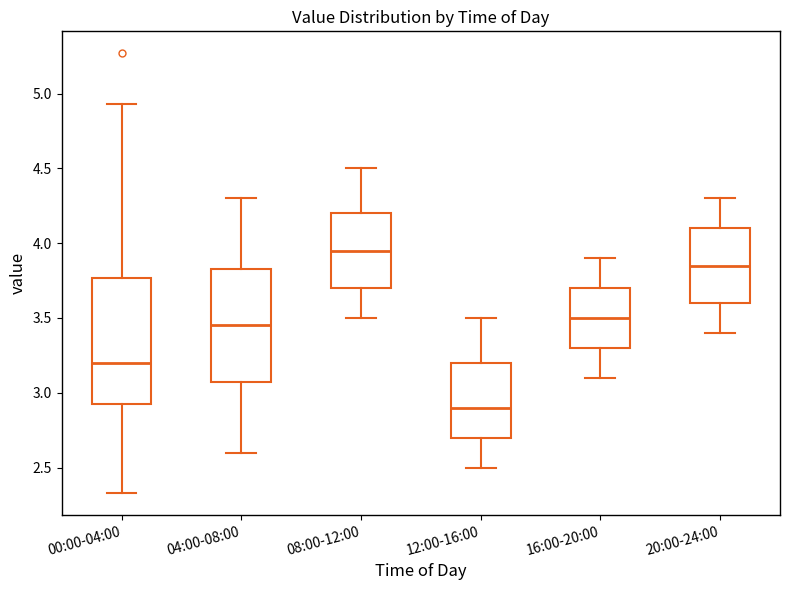

Reading left to right, transcribe this box plot: for each box, give where its median line is, the range the box spans, and where its two whiskers end, as read against the y-axis. The values are not printed on the chart, so give them approximately, as read against the axis.

00:00-04:00: median 3.20, box 2.90 to 3.75, whiskers 2.35 to 4.95
04:00-08:00: median 3.45, box 3.10 to 3.85, whiskers 2.60 to 4.30
08:00-12:00: median 3.95, box 3.70 to 4.20, whiskers 3.50 to 4.50
12:00-16:00: median 2.90, box 2.70 to 3.20, whiskers 2.50 to 3.50
16:00-20:00: median 3.50, box 3.30 to 3.70, whiskers 3.10 to 3.90
20:00-24:00: median 3.85, box 3.60 to 4.10, whiskers 3.40 to 4.30